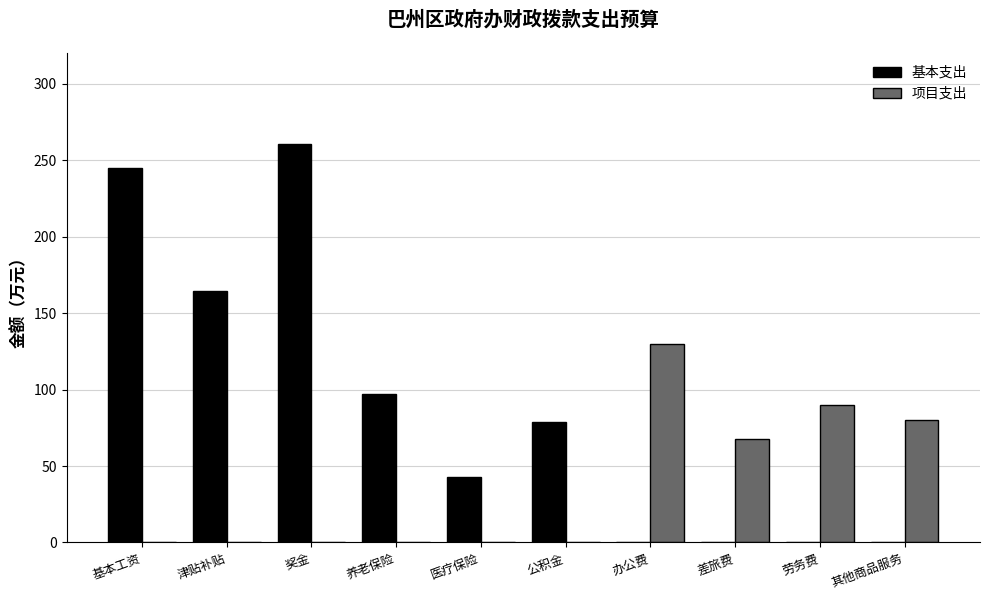

What is the maximum value for 基本支出?

260.6